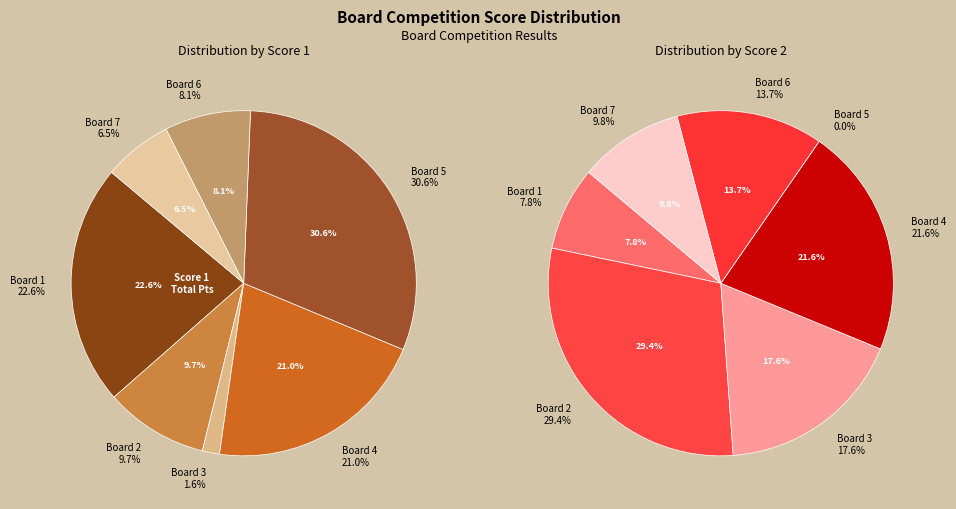

Is it true that 4 is 35% of the pie?

False